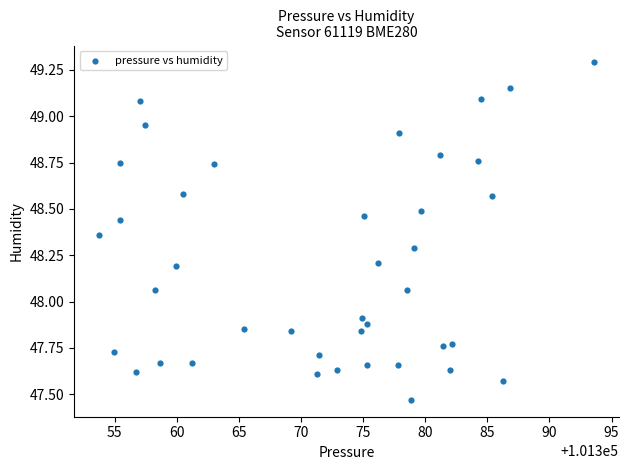

What is the range of X values (max minus min)?

39.9